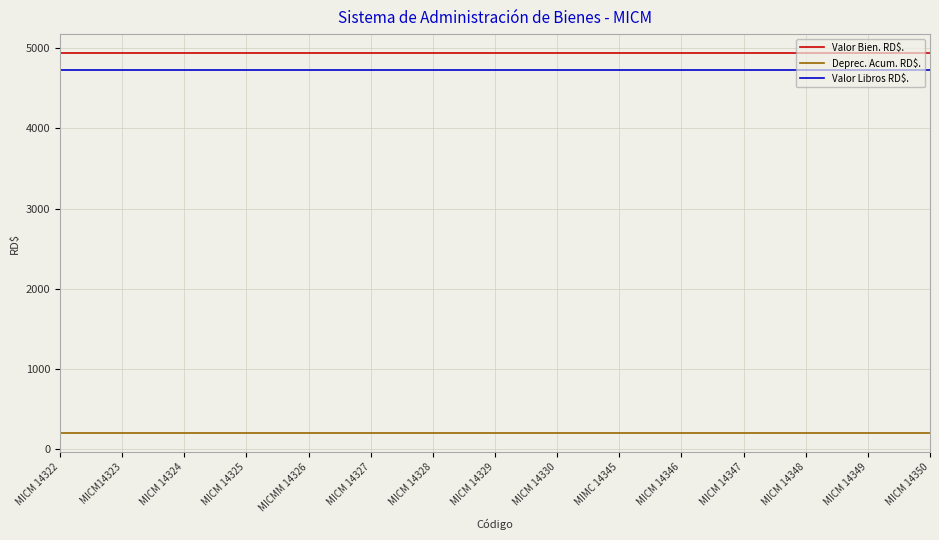

True or false: Valor Bien. RD$. has a value of 8456.8 at MICM 14350.

False